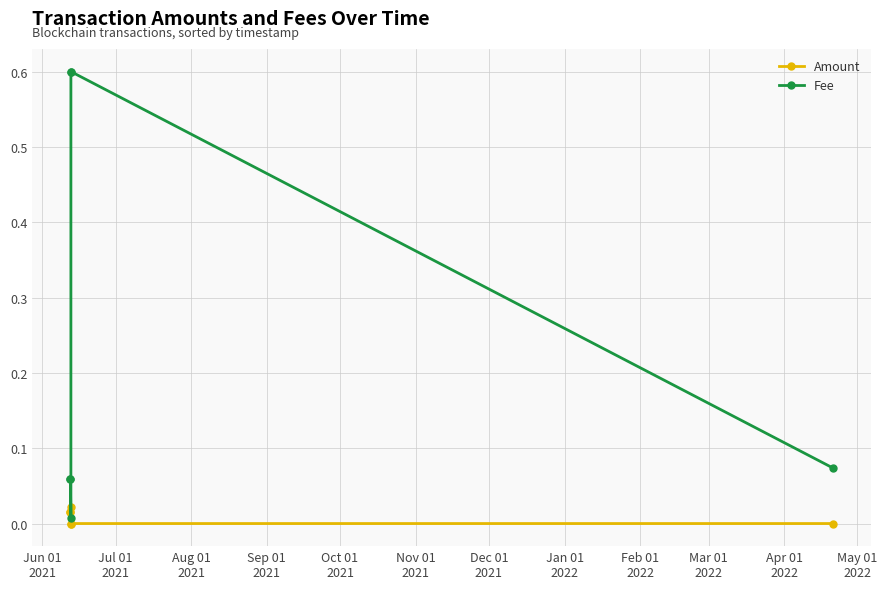

Count the number of data series in this chart.

2